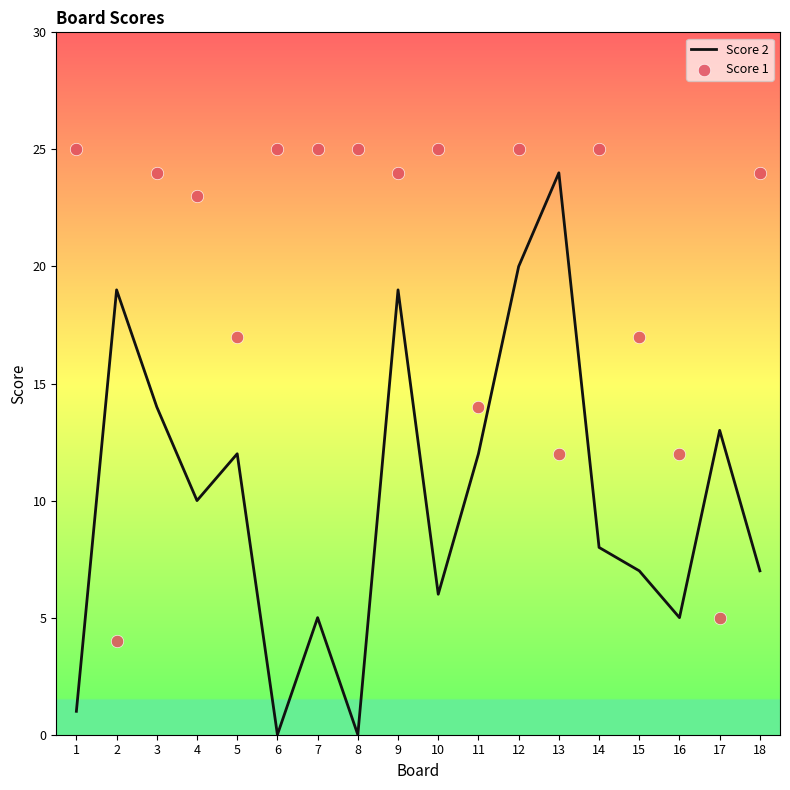

Is the value of Score 2 at 2 greater than the value of Score 1 at 3?

No